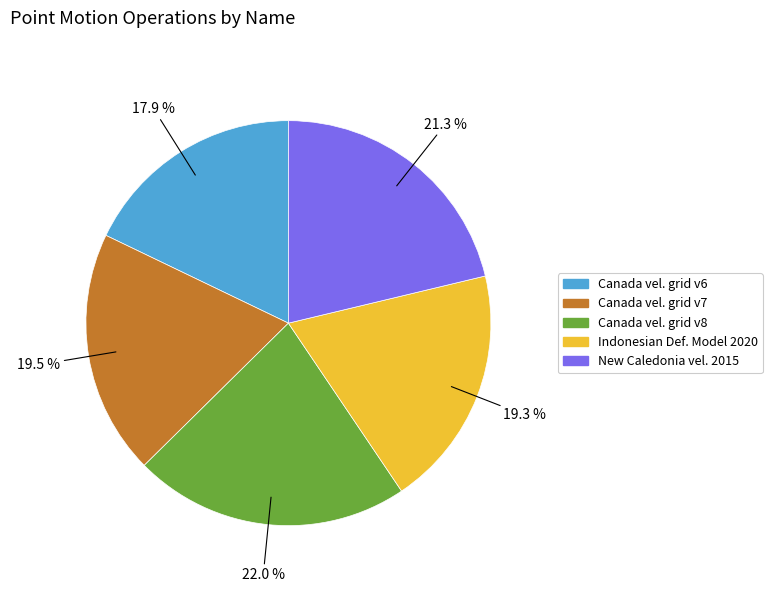

Is there any slice that represents more than half of the pie?

No